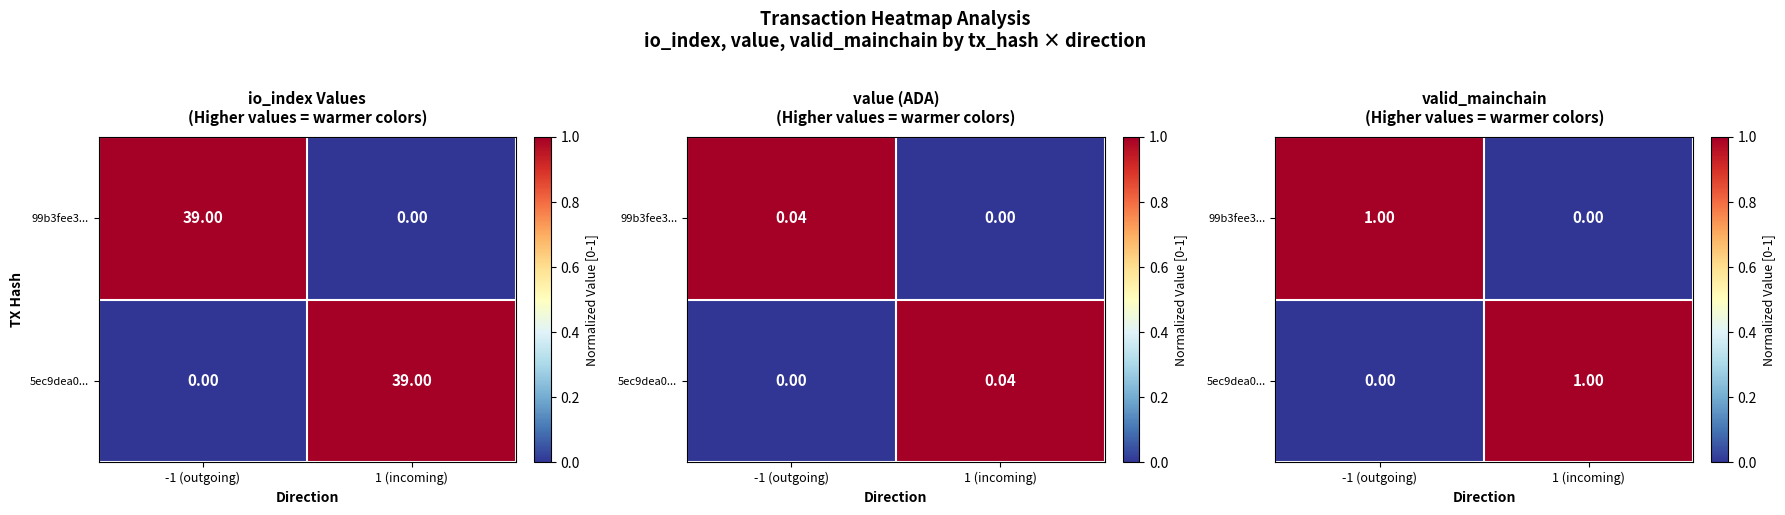

List the labels in order of 99b3fee3... value, largest first.

-1 (outgoing), 1 (incoming)